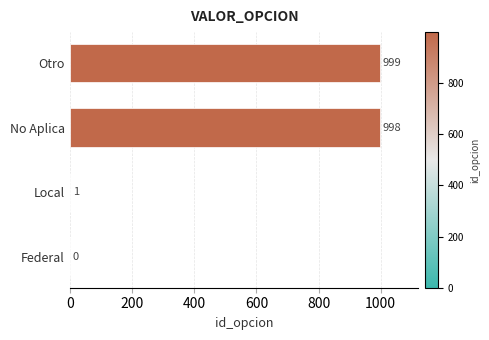

Reading bottom to top, transcribe all the data shown in this chart.

Federal=0	Local=1	No Aplica=998	Otro=999